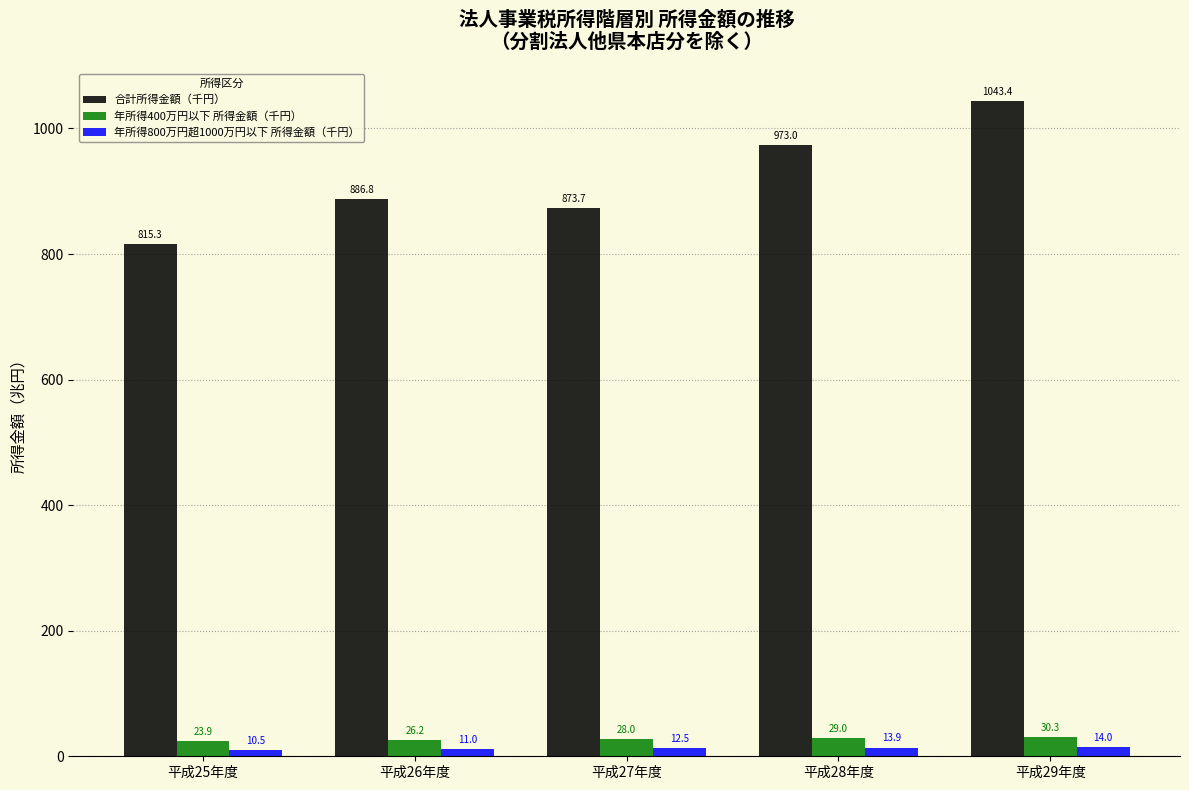

Is it true that 合計所得金額（千円） equals 815.3 at 平成25年度?

True